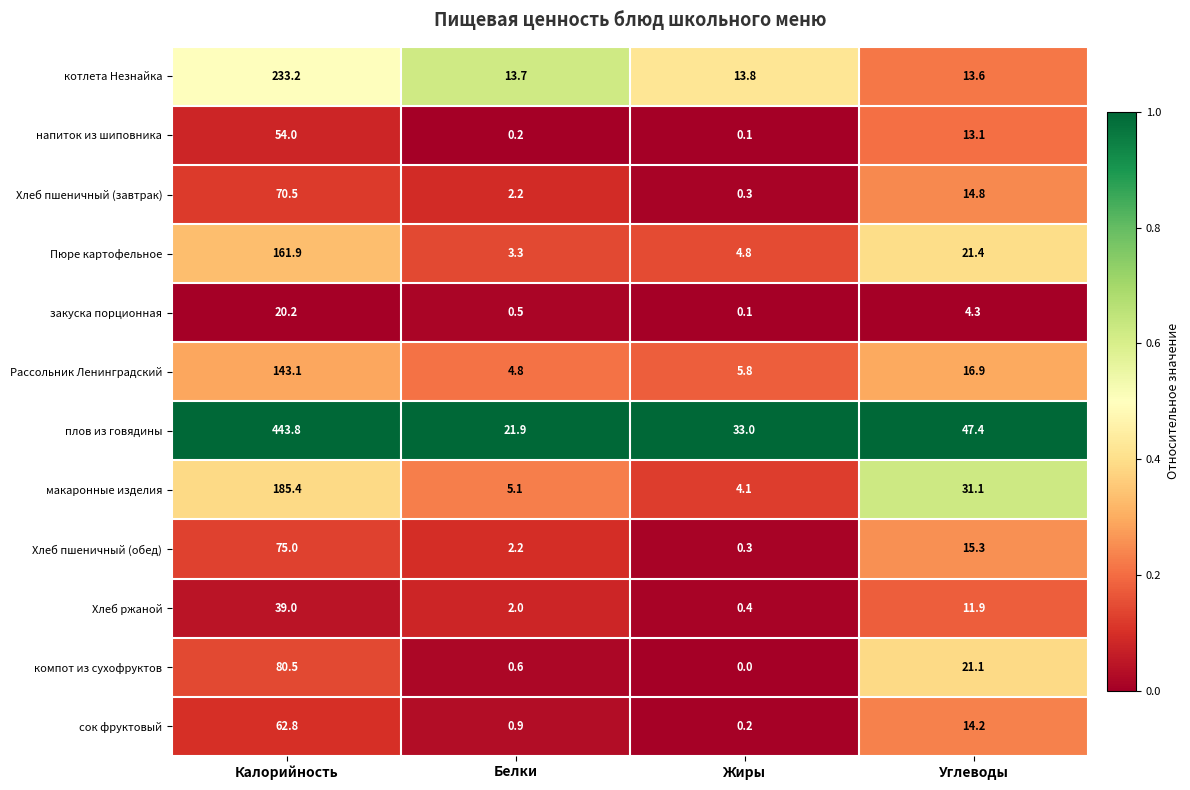

What is the total value across all series at Углеводы?

225.1